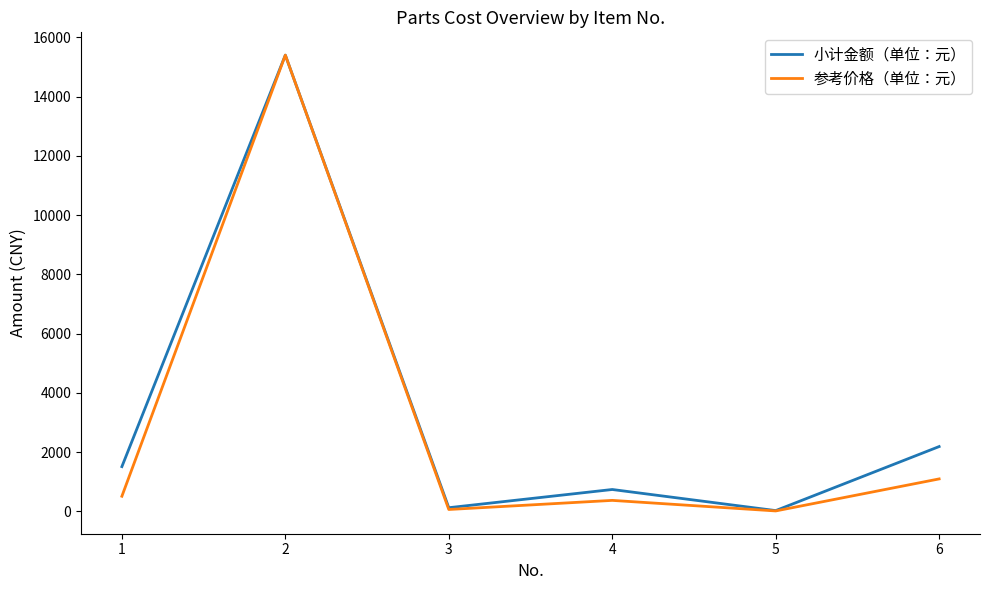

List the series in order of their overall mean, lowest first.

参考价格（单位：元）, 小计金额（单位：元）